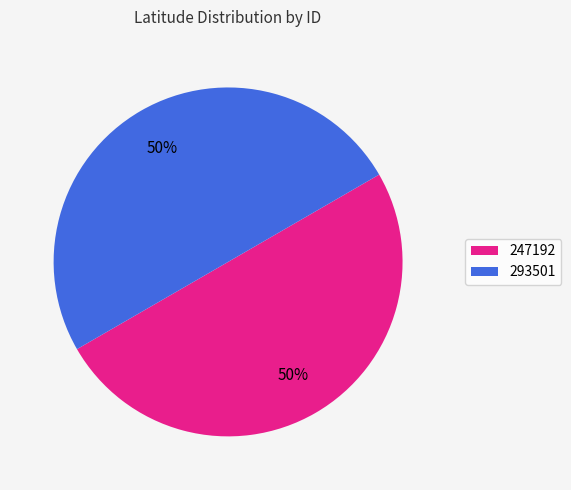

Count the number of slices in the pie.

2